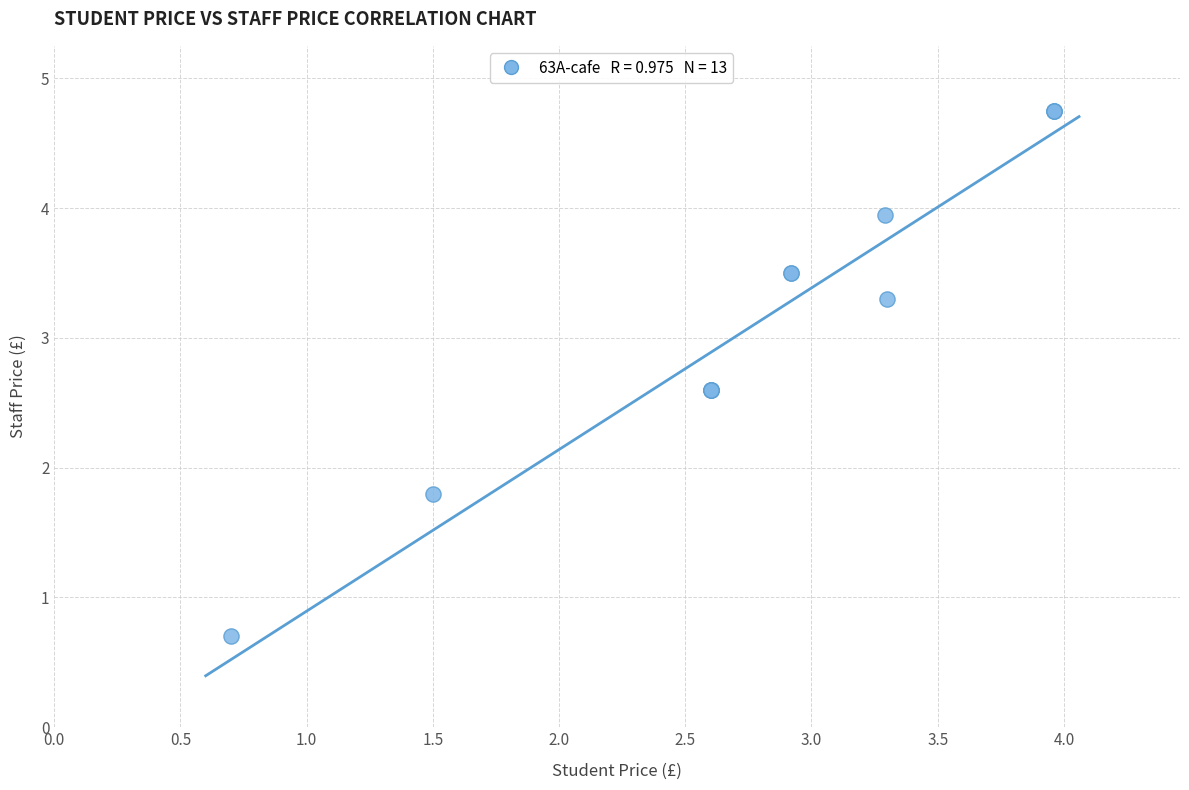

What Y value in the scatter plot is closest to 2?

1.8